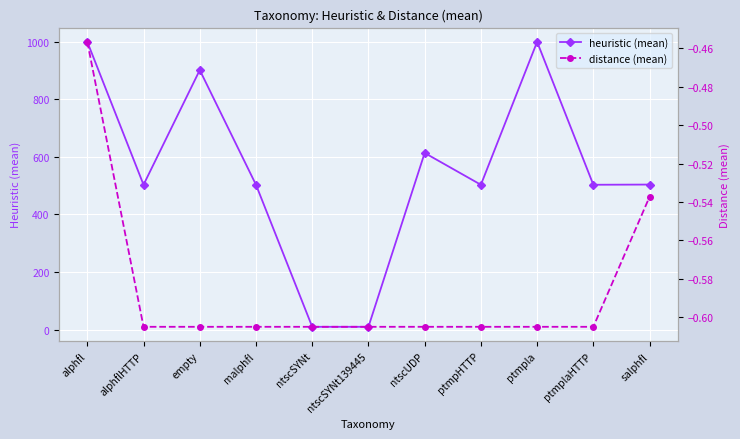

At which label does distance (mean) reach its peak?

alphfl